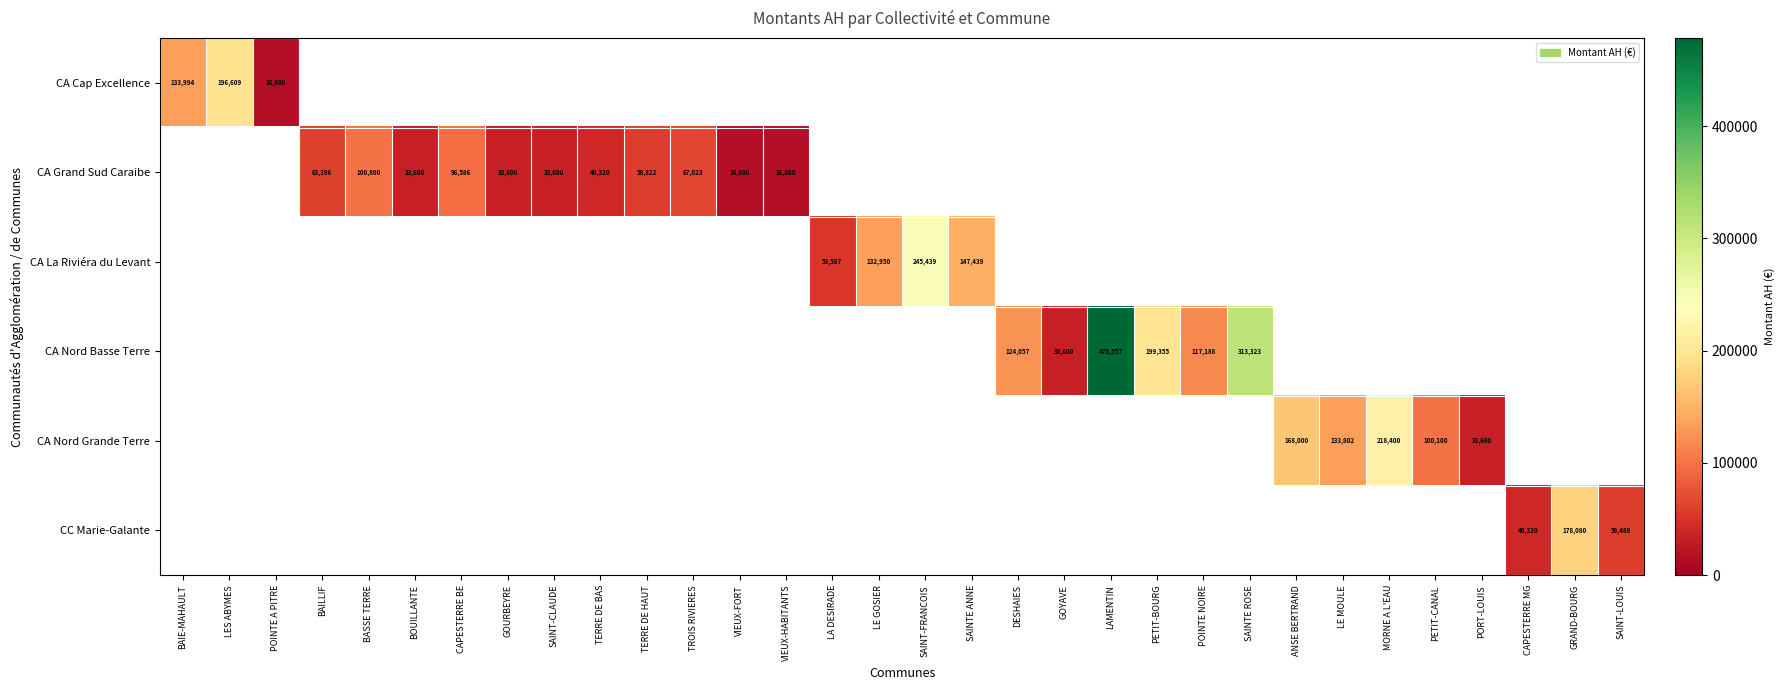

Is the value of CA Nord Basse Terre at LAMENTIN greater than the value of CA Grand Sud Caraibe at TERRE DE BAS?

Yes